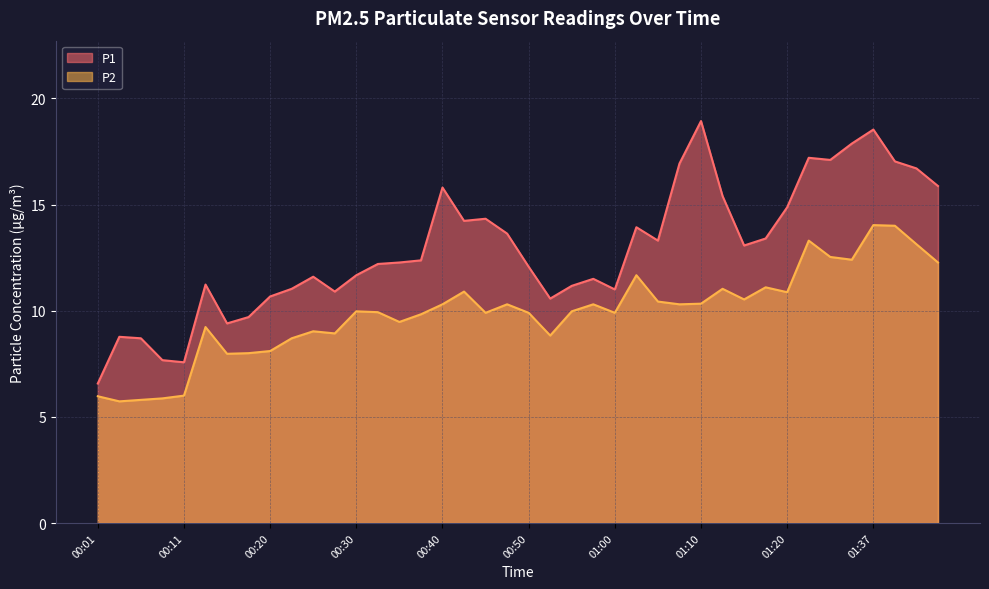

At which category does the chart reach its minimum across all series?

00:03